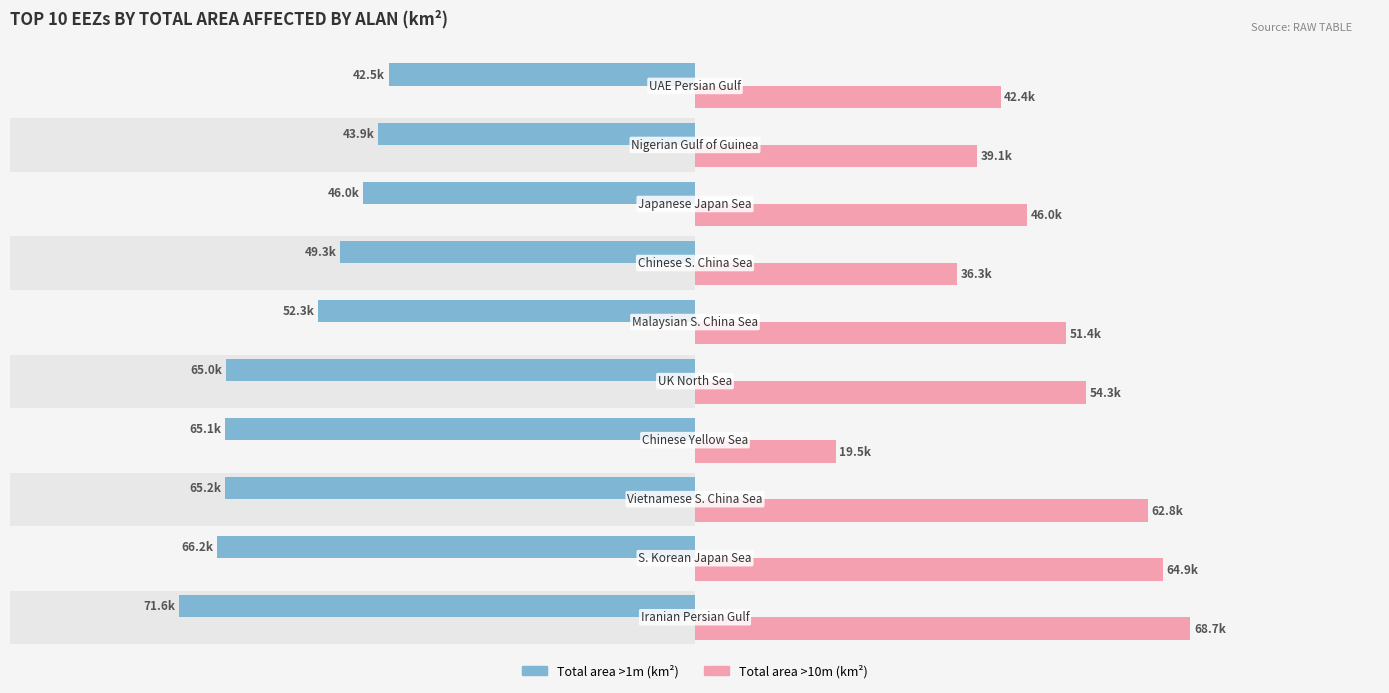

Reading left to right, transcribe all the data shown in this chart.

Total area >1m (km2): -71589.0	-66241.8	-65171.7	-65118.9	-65039.8	-52280.9	-49260.7	-46026.0	-43923.6	-42493.6
Total area >10m (km2): 68715.8	64908.1	62816.1	19535.7	54281.3	51402.2	36297.4	46026.0	39149.3	42387.0